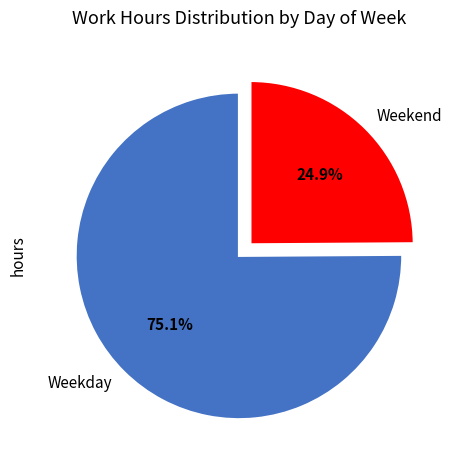

To the nearest percent, what is the average slice percentage?

50%